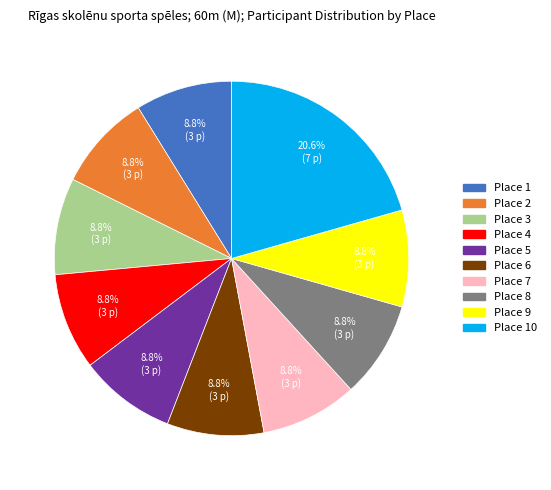

What is the largest slice in the pie chart?

Place 10